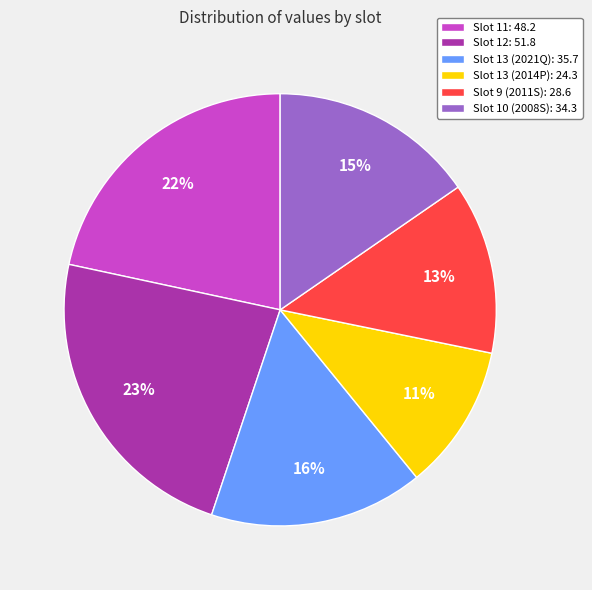

Between Slot 10 (2008S): 34.3 and Slot 9 (2011S): 28.6, which is larger?

Slot 10 (2008S): 34.3